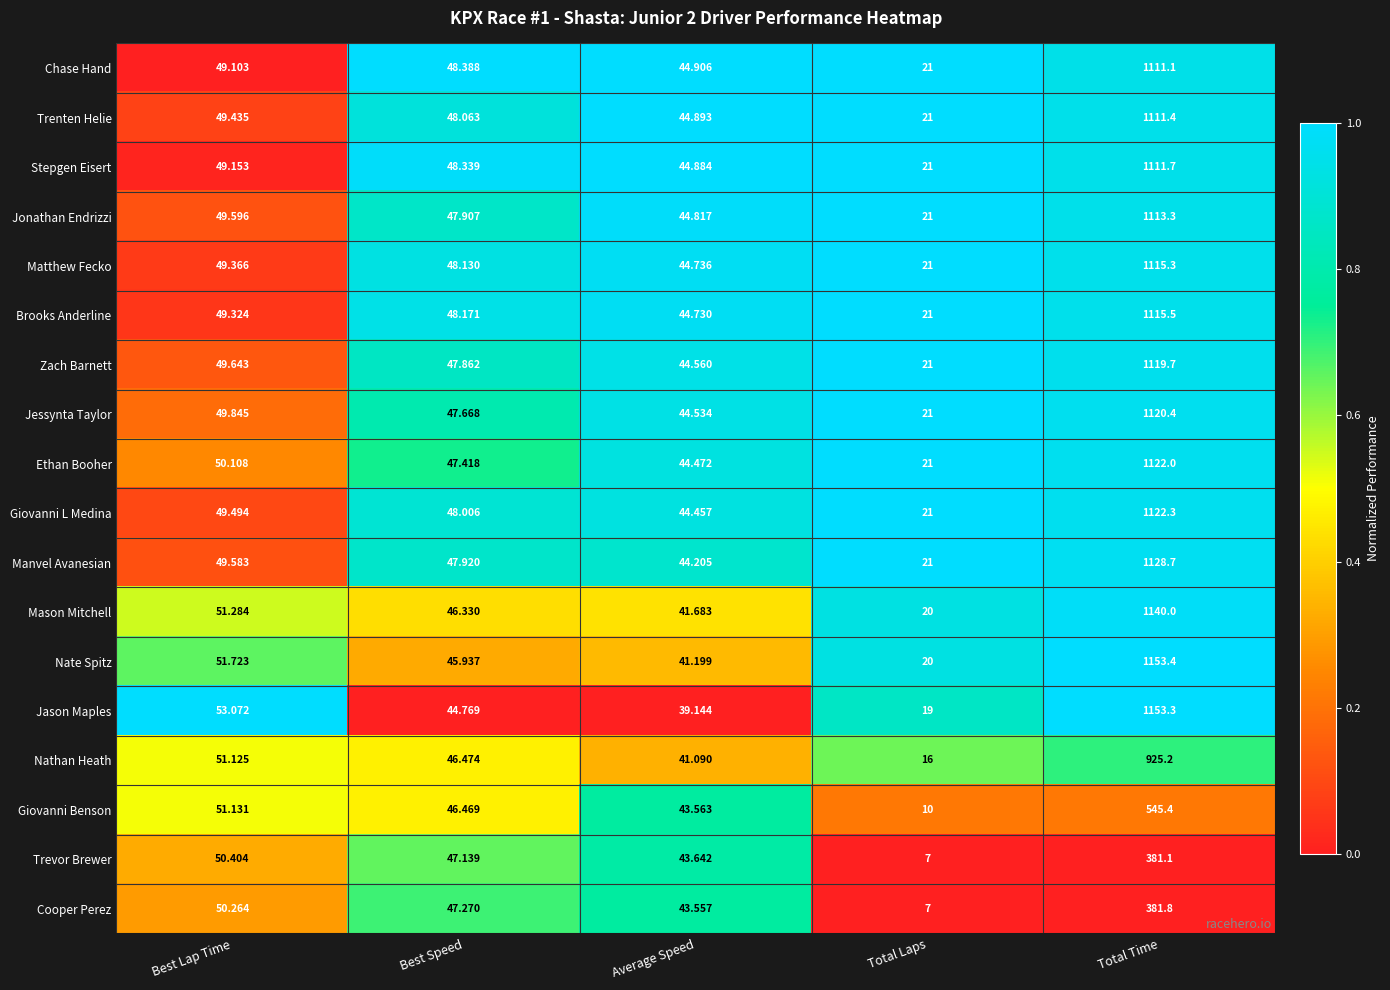

Where does the Jessynta Taylor series first go above 47?

Best Lap Time